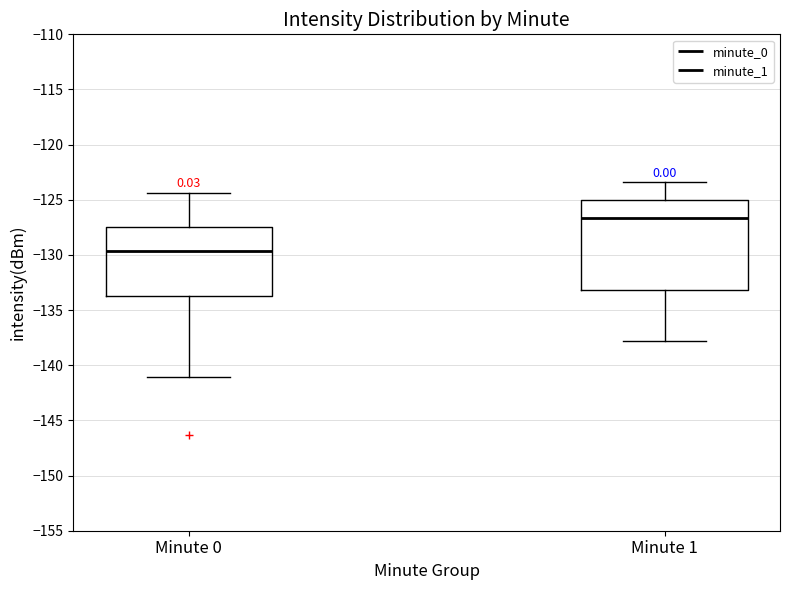

Reading left to right, read every box against the y-axis: the position of its median line, the range the box covers, and the ends of its whiskers. The values are not printed on the chart, so give them approximately, as read against the axis.

Minute 0: median -129.5, box -133.5 to -127.5, whiskers -141.0 to -124.5
Minute 1: median -126.5, box -133.0 to -125.0, whiskers -138.0 to -123.5